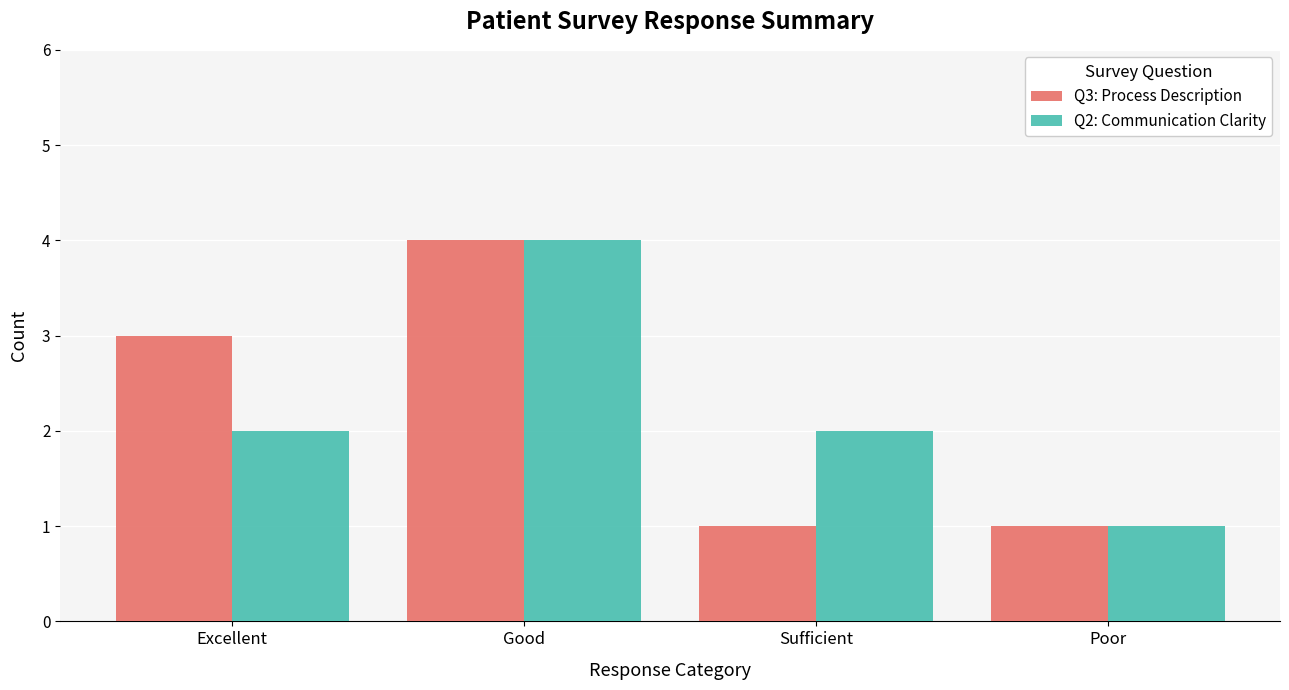

At which category is the sum across all series the highest?

Good